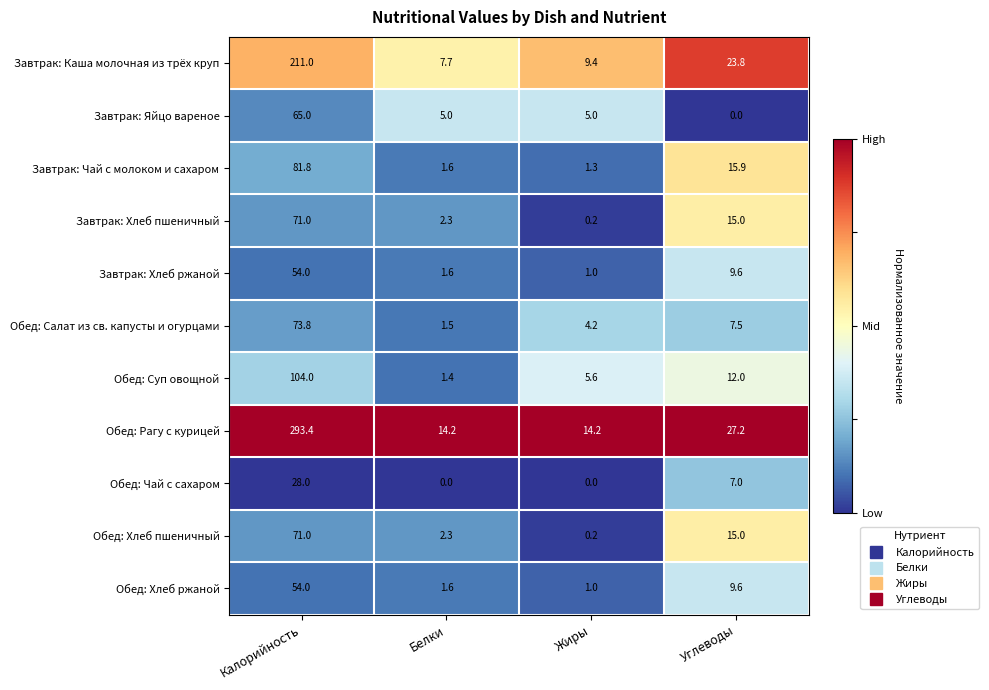

Count the number of categories in the chart.

4